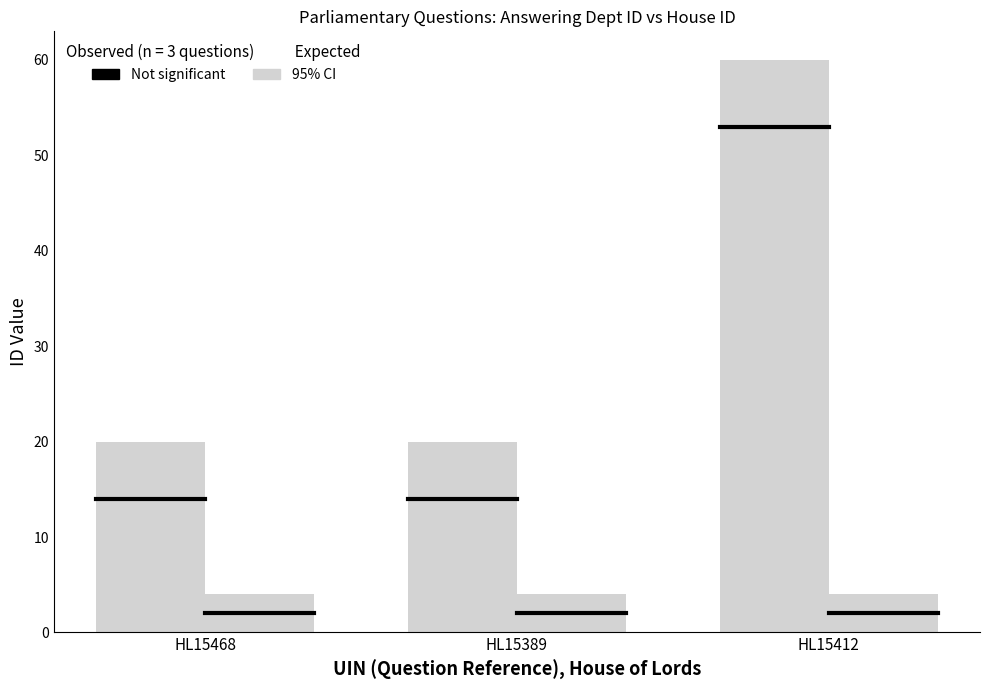

What is the value of the answering dept id bar at the 1st from the left?

14